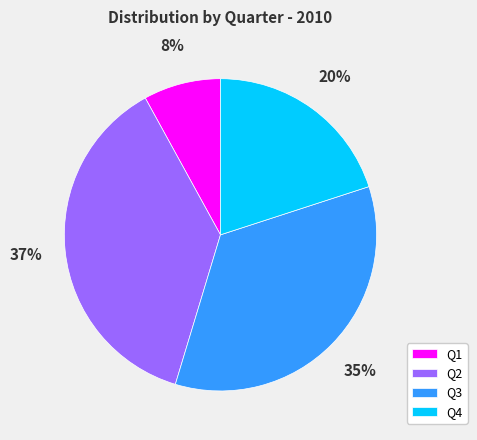

To the nearest percent, what is the average slice percentage?

25%